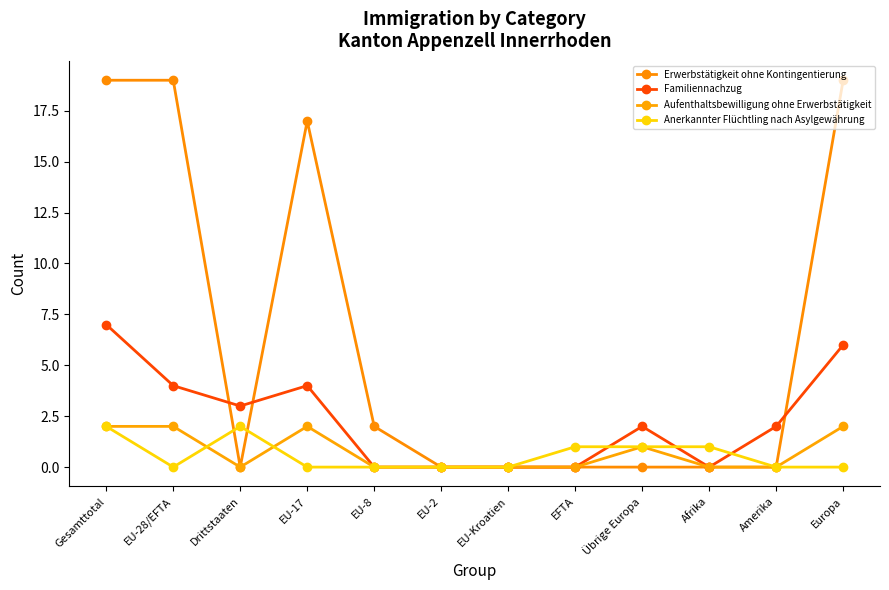

List the series in order of their peak value, lowest first.

Aufenthaltsbewilligung ohne Erwerbstätigkeit, Anerkannter Flüchtling nach Asylgewährung, Familiennachzug, Erwerbstätigkeit ohne Kontingentierung